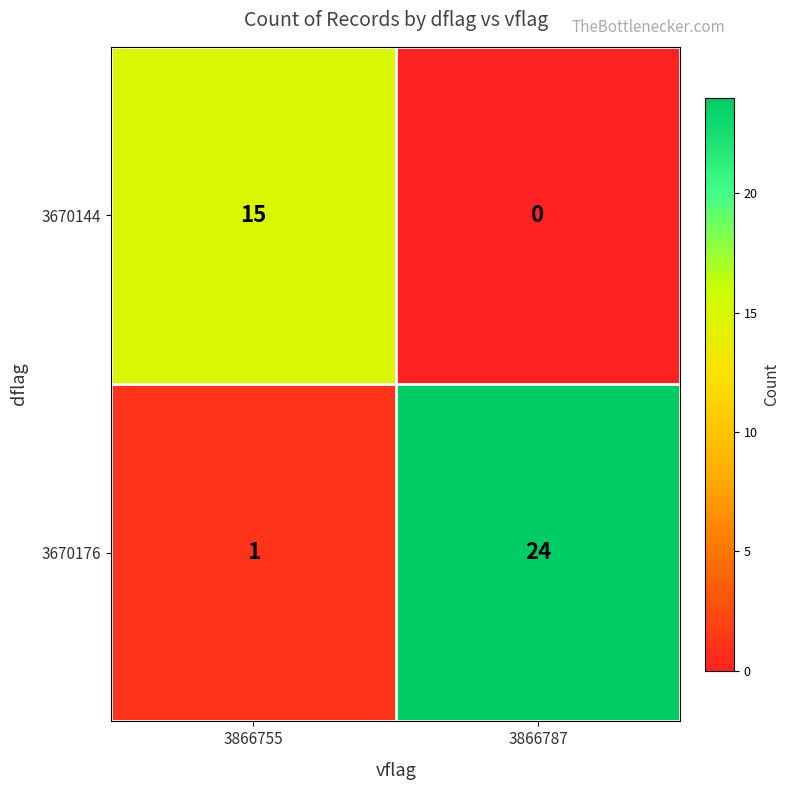

Rank the series at 3866787 from lowest to highest value.

3670144, 3670176